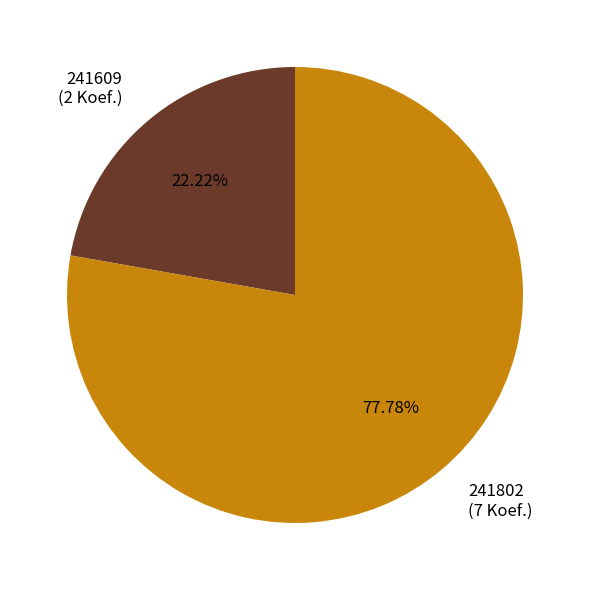

Approximately how many times larger is the value at 241802 compared to 241609?

3.5